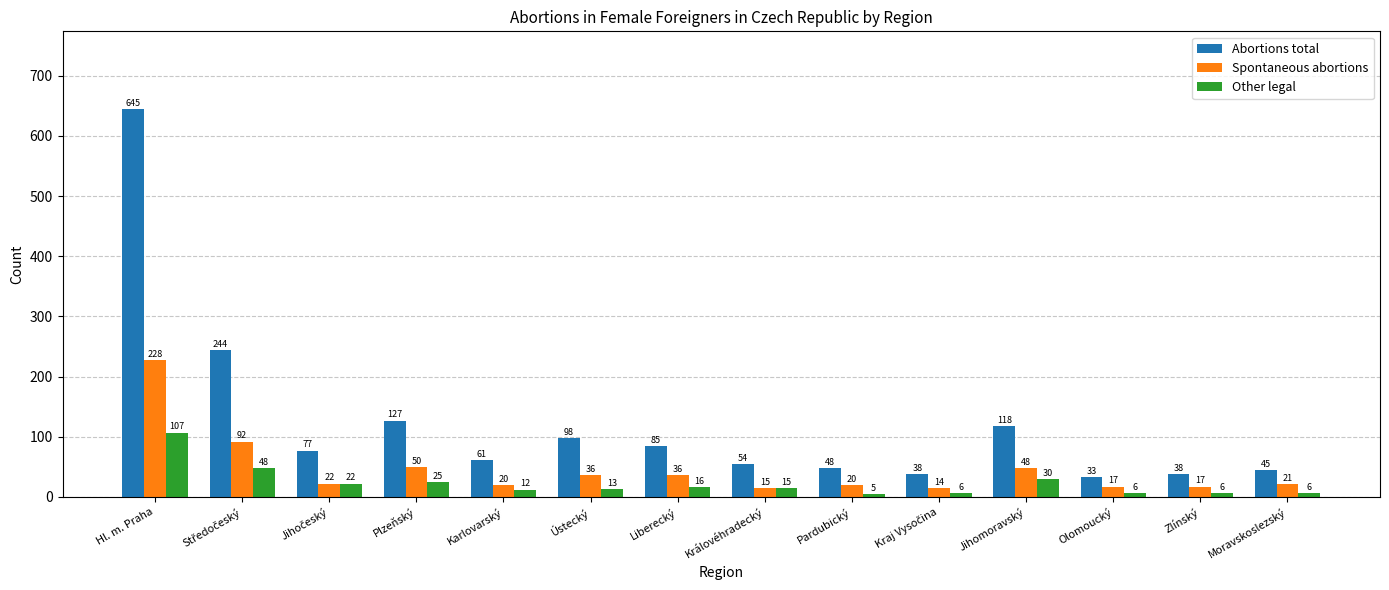

Rank the series by their average value, from lowest to highest.

Other legal, Spontaneous abortions, Abortions total